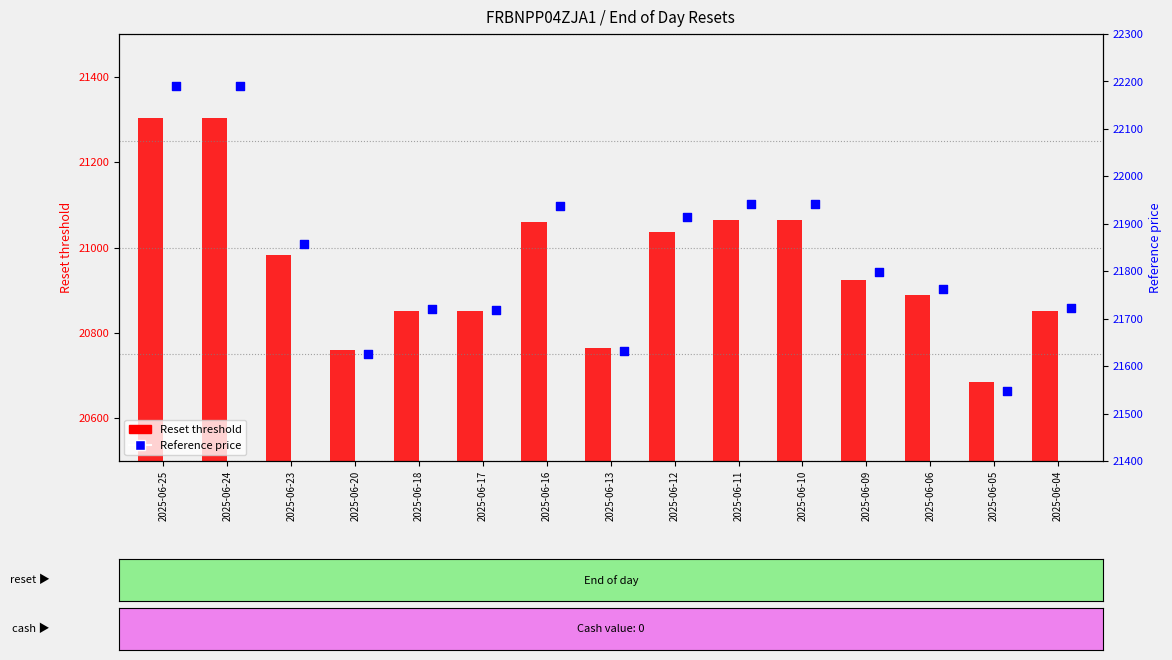

Is the value of Reset threshold at 2025-06-24 greater than the value of Reference price at 2025-06-10?

No